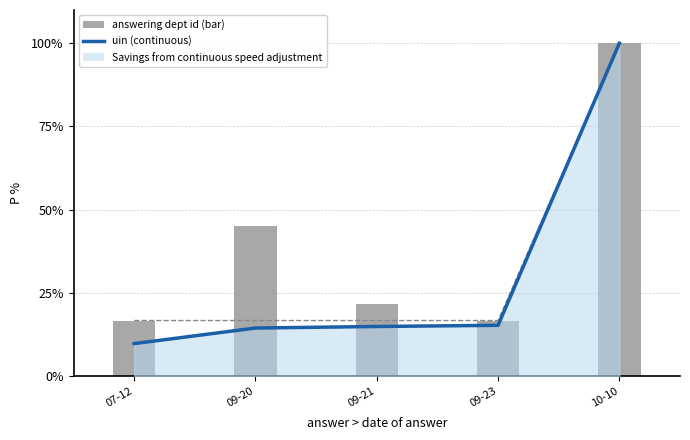

Which series has the largest total across all categories?

answering dept id (bar)